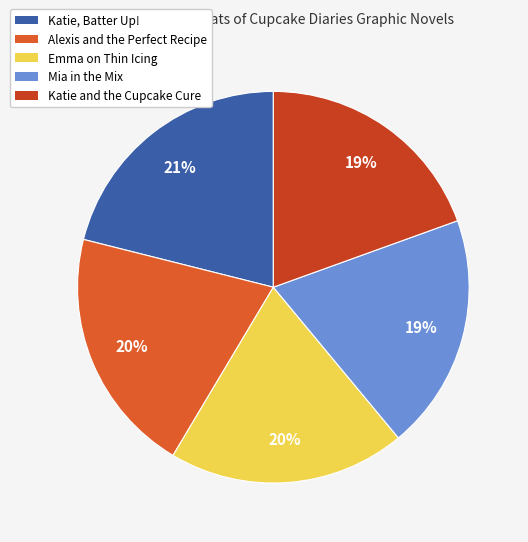

How many slices are in this pie chart?

5